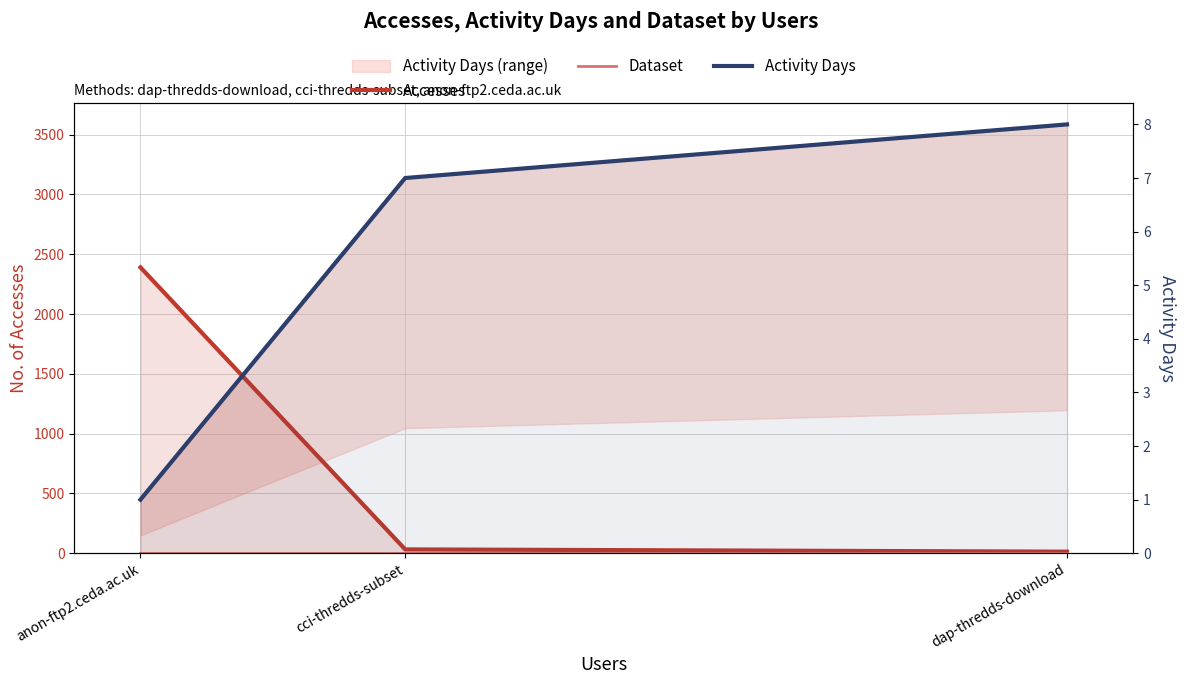

What are all the series names shown in the legend?

Accesses, Dataset, Activity Days